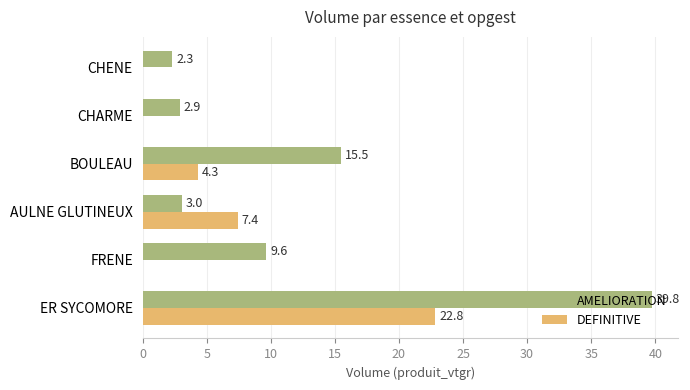

True or false: DEFINITIVE has a value of 0.0 at FRENE.

True